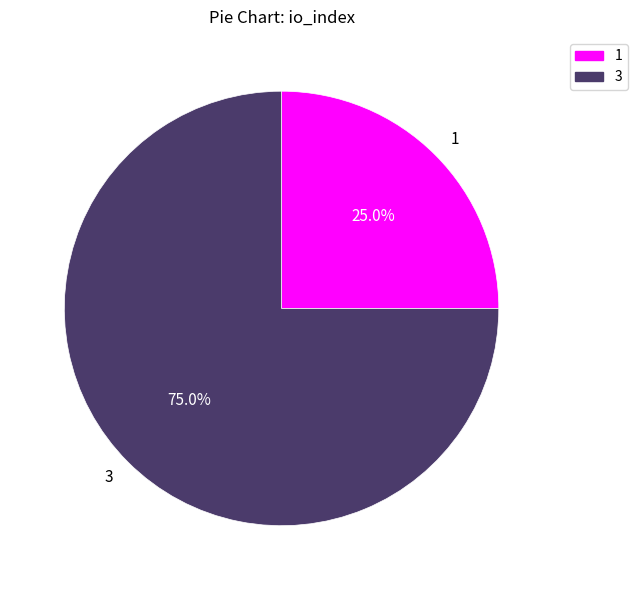

What is the majority slice?

3